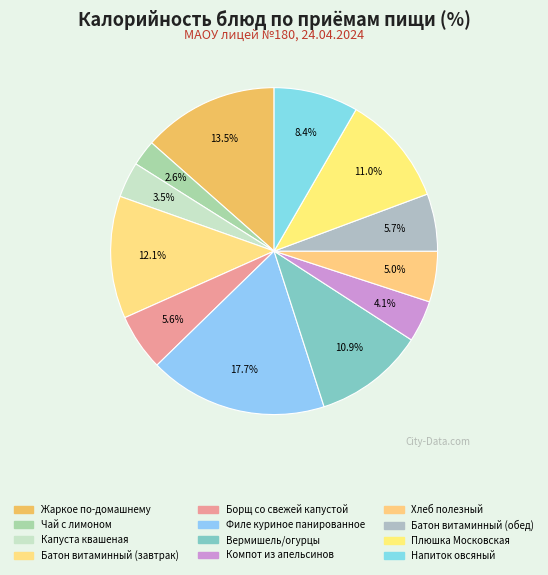

Is Филе куриное панированное the majority of the pie?

No